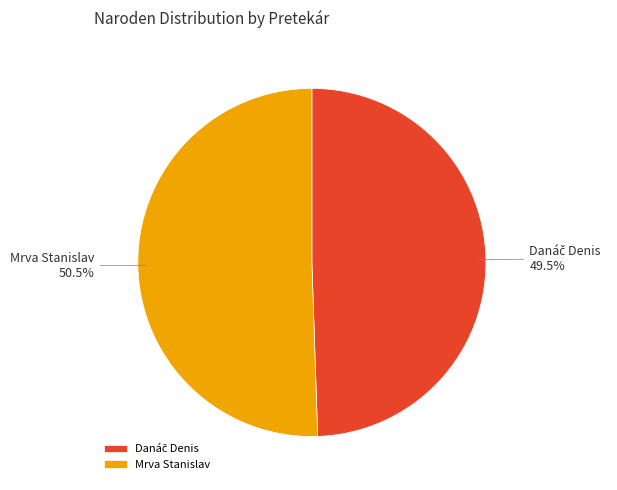

Which category accounts for the majority?

Mrva Stanislav